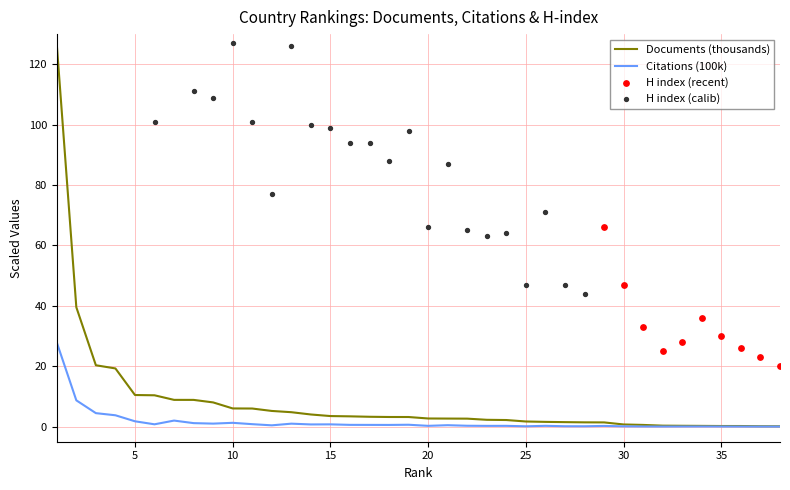

Which series has the largest Y range (max minus min)?

Documents